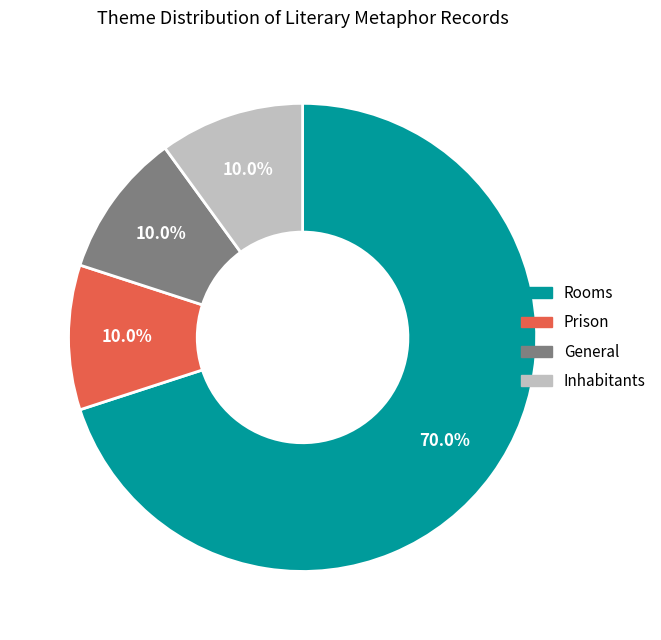

Which slice is the largest?

Rooms